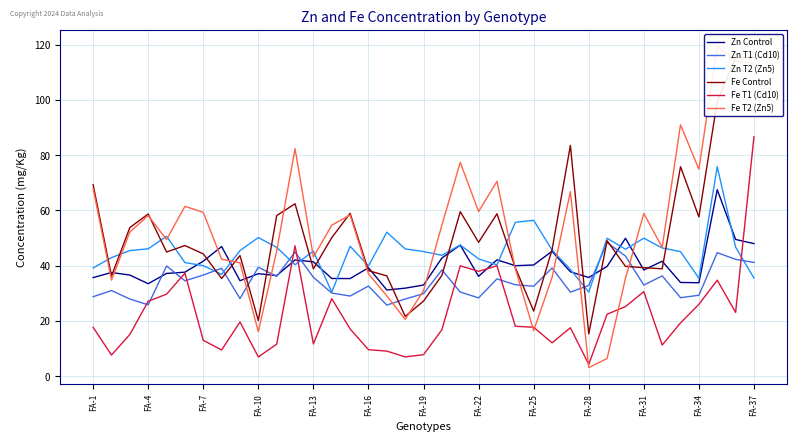

What is the minimum value shown in the chart?

3.1